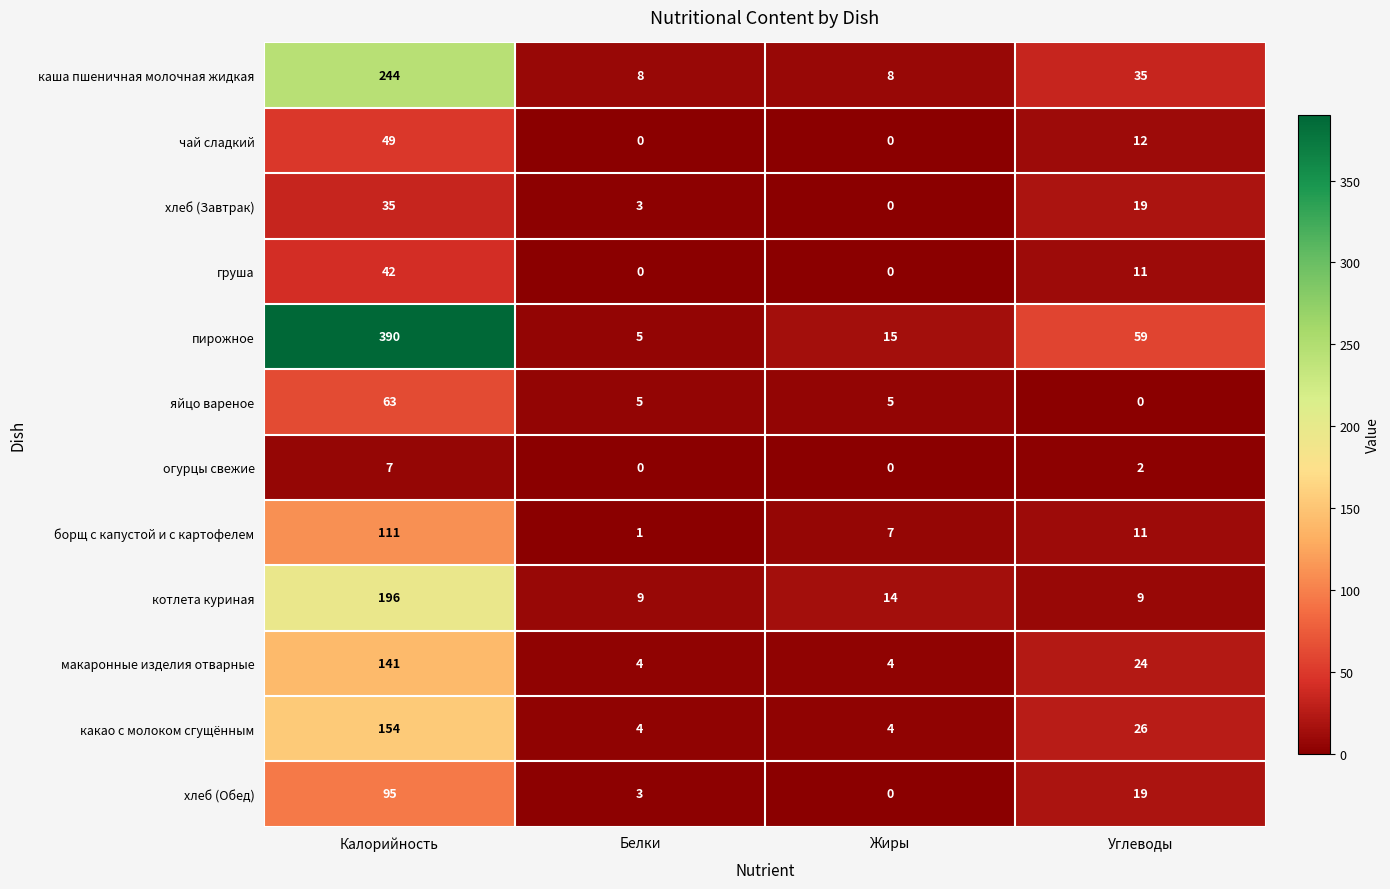

At which label is пирожное closest to 197?

Углеводы